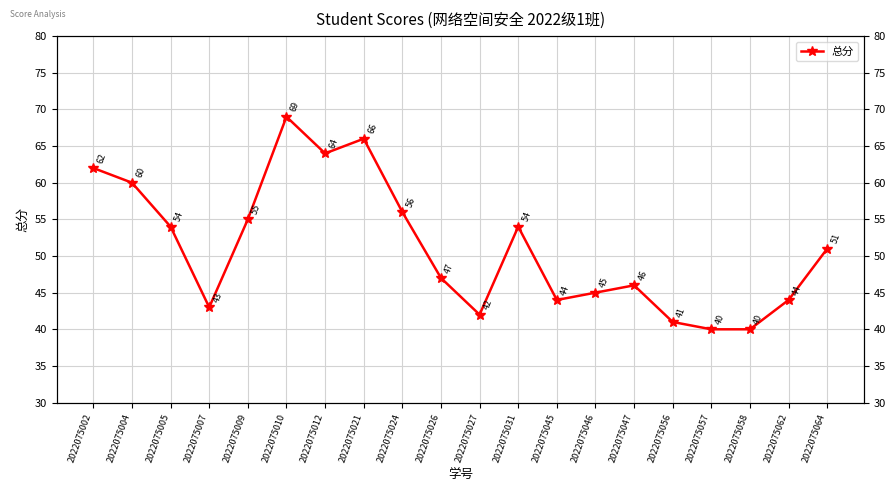

What is the greatest value displayed?

69